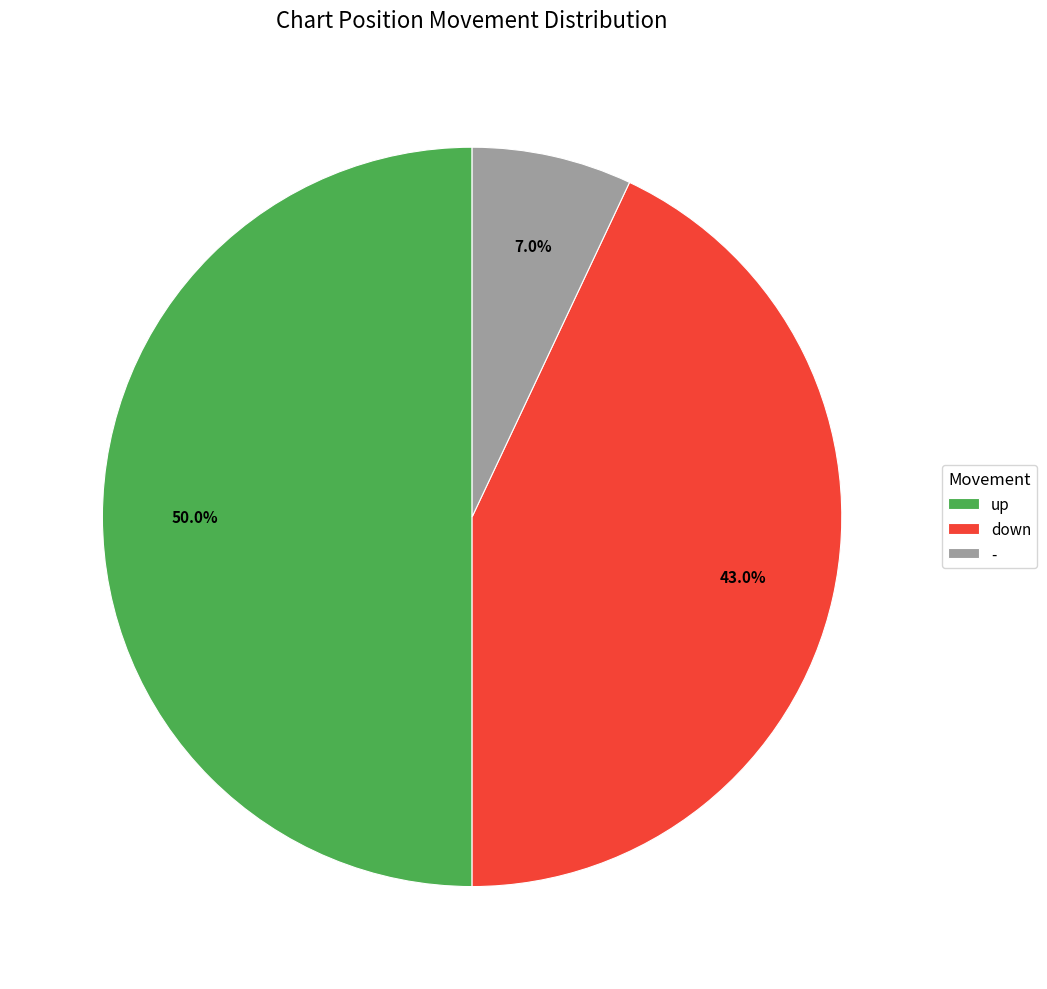

What is the total percentage of up and down?

93.0%